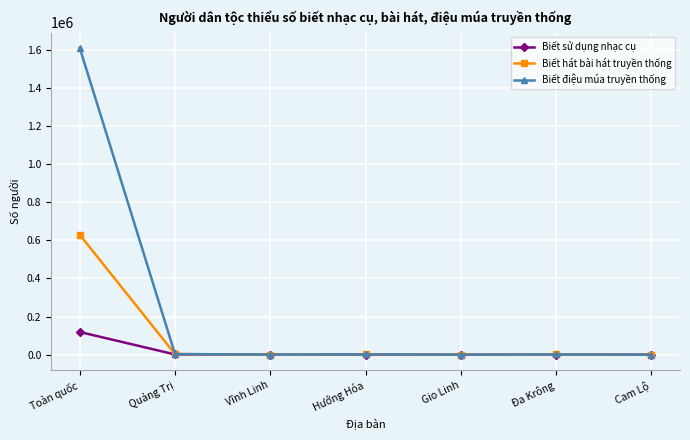

Which series has the largest total across all categories?

Biết điệu múa truyền thống